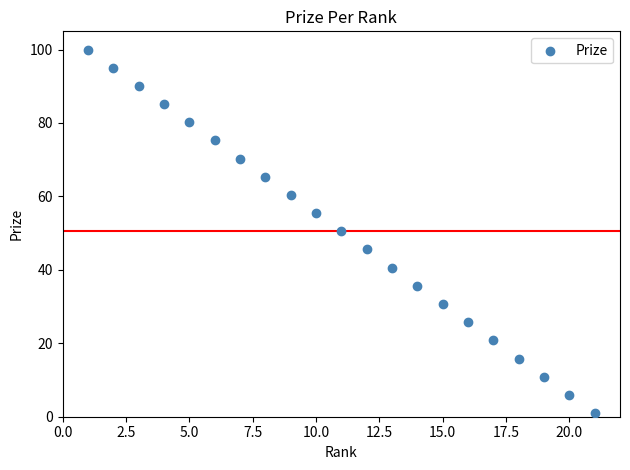

What is the range of Y values (max minus min)?

99.0